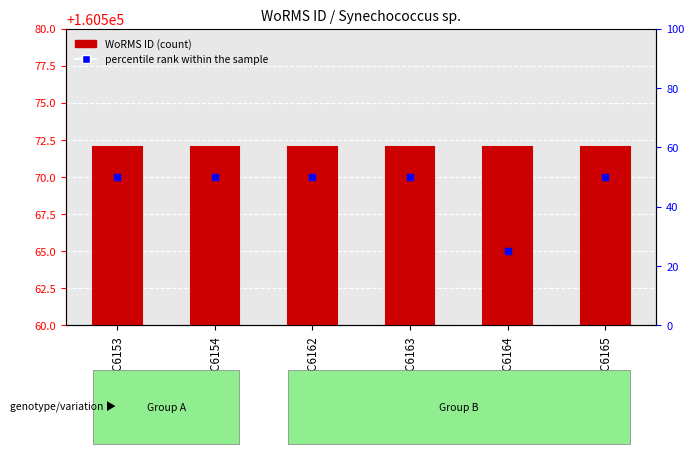

Which series has the widest spread of Y values?

percentile rank within the sample